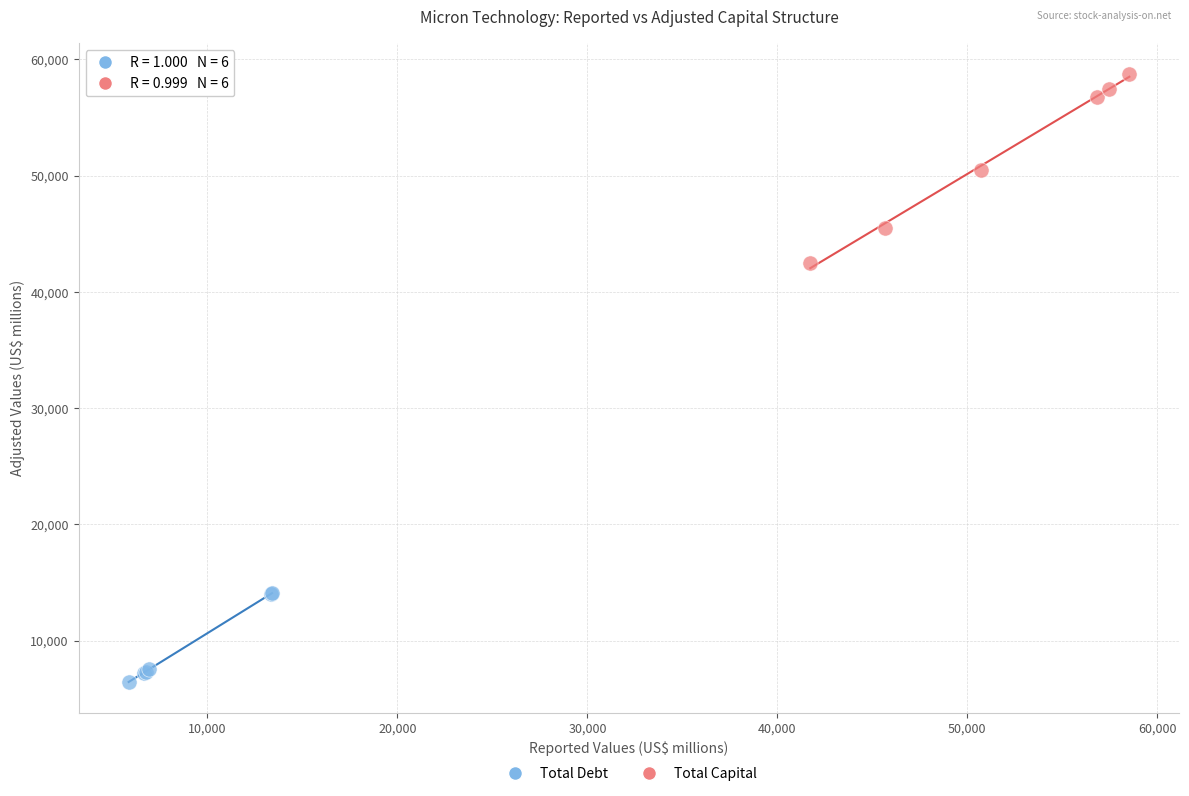

Which series contains the lowest Y value?

Total Debt